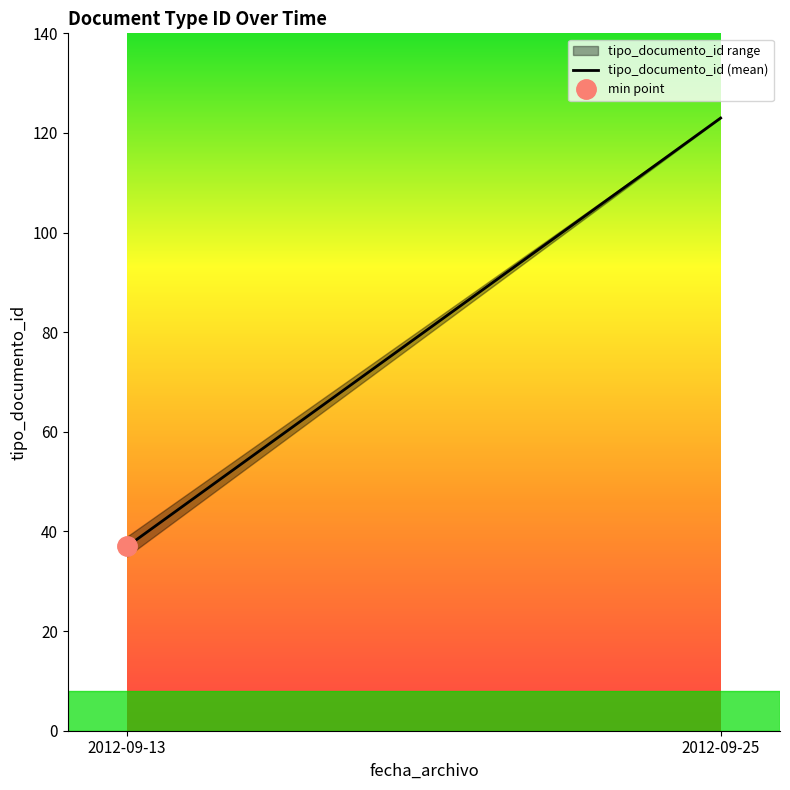

The value at 2012-09-25 is 123. True or false?

True